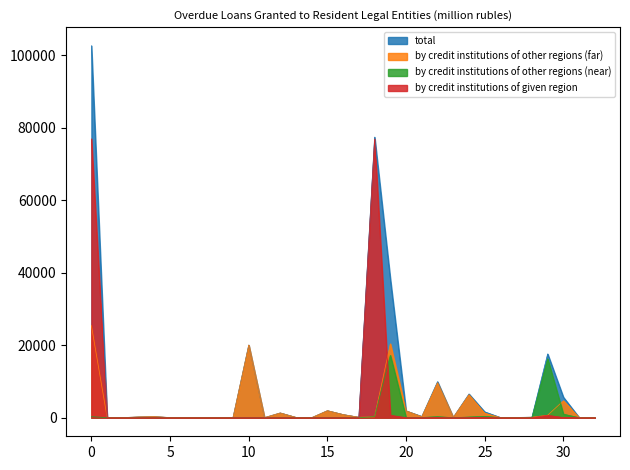

How many times do by credit institutions of other regions (near) and by credit institutions of other regions (far) cross each other?

6